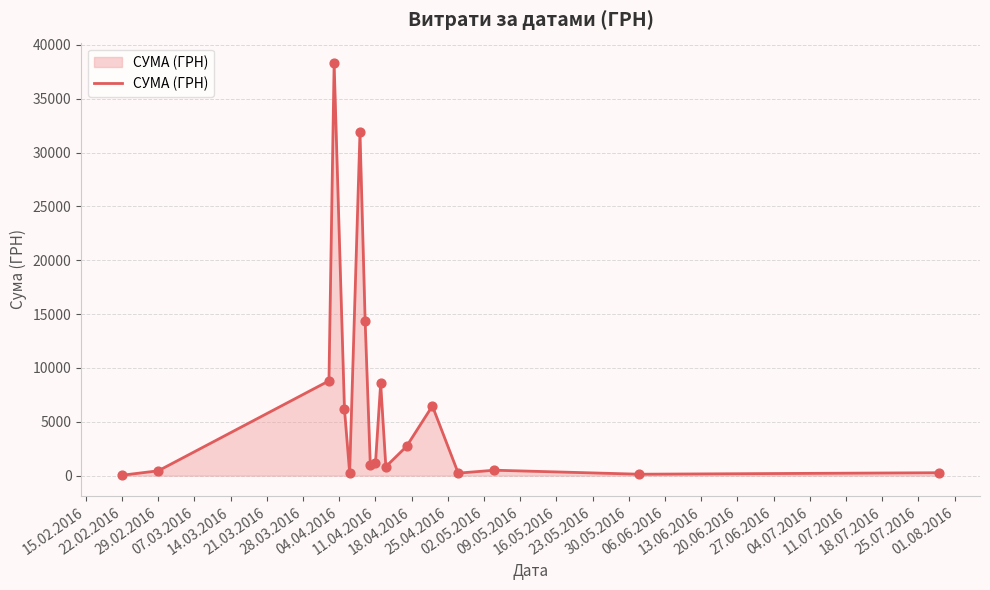

What is the difference between the maximum and minimum values?

38264.5